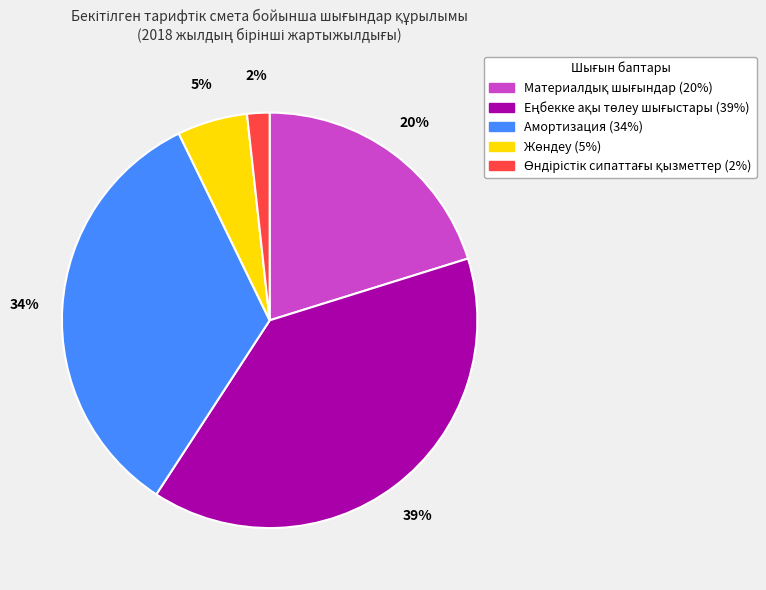

Is it true that Амортизация is 34% of the pie?

True